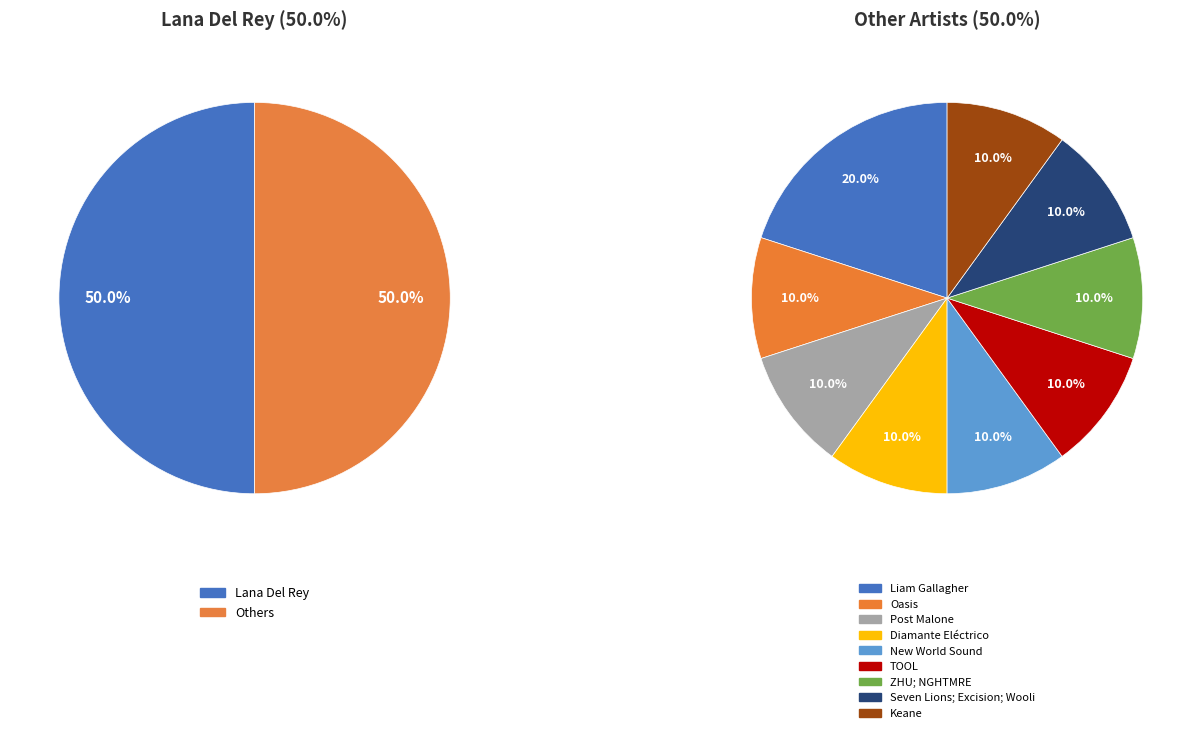

Combined, what portion of the pie is Liam Gallagher and ZHU; NGHTMRE?

15.0%